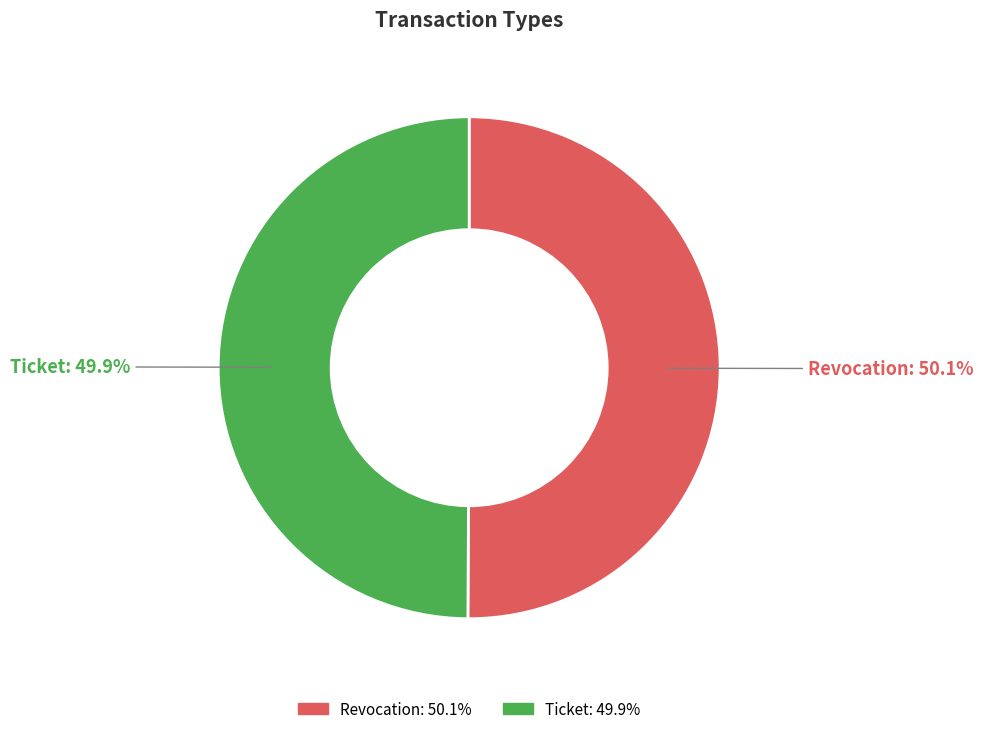

True or false: Revocation accounts for 63% of the total.

False